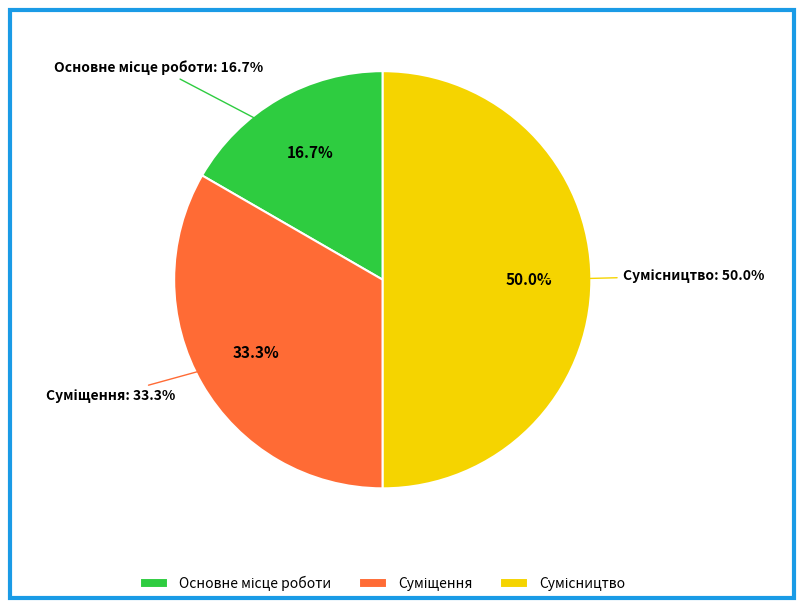

To the nearest percent, what is the combined percentage of Основне місце роботи and Суміщення?

50%